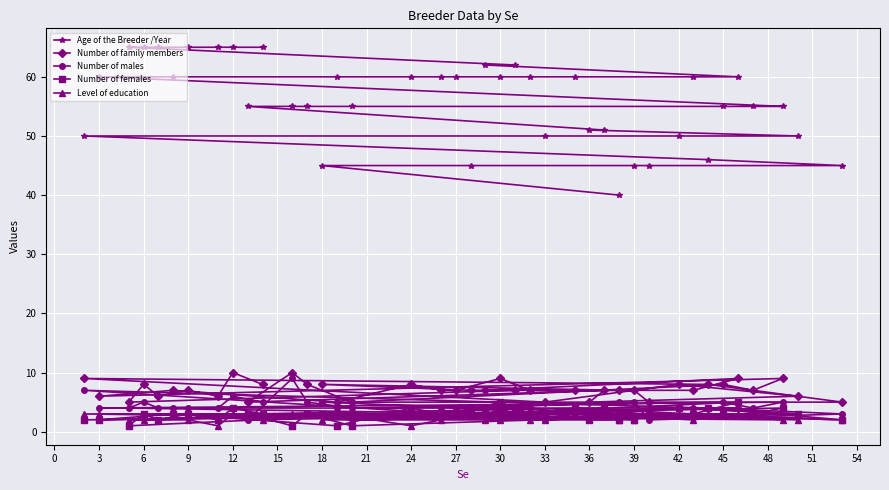

Is it true that Level of education equals 2 at 9?

True